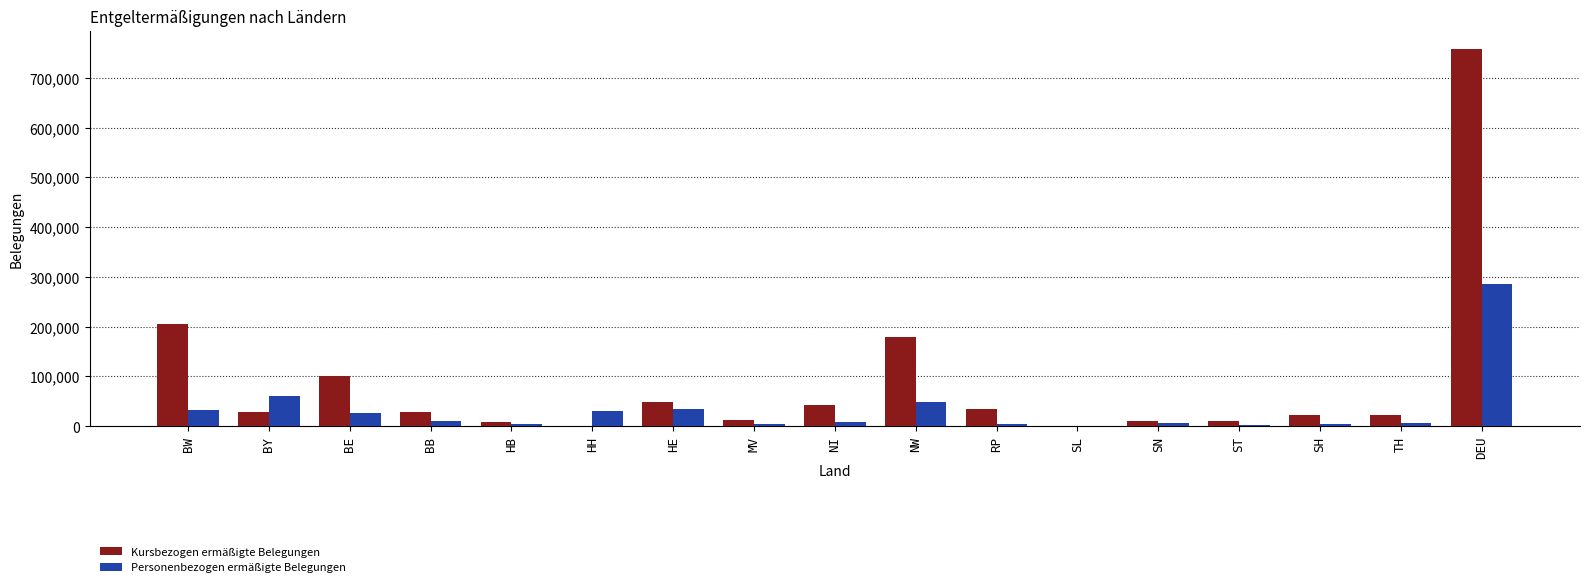

Are the bars horizontal?

No